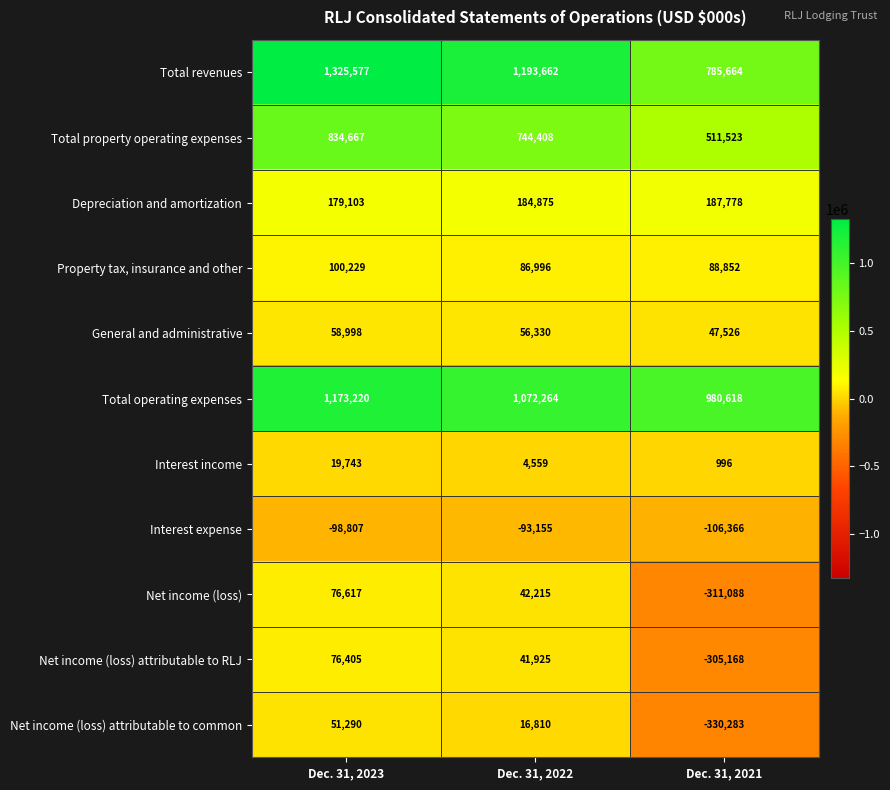

How many Total operating expenses values are between 980618 and 1173220?

3